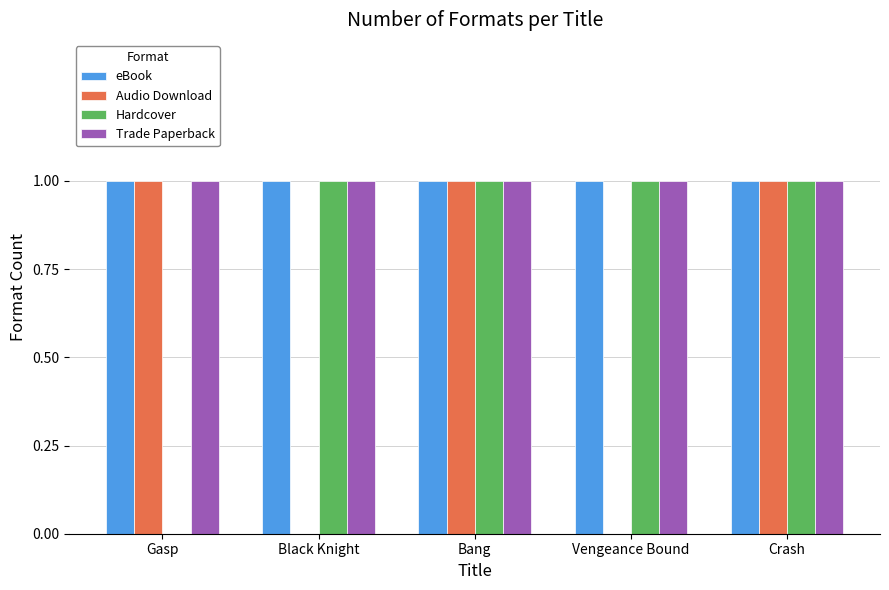

Reading left to right, transcribe all the data shown in this chart.

eBook: Gasp=1	Black Knight=1	Bang=1	Vengeance Bound=1	Crash=1
Audio Download: Gasp=1	Black Knight=0	Bang=1	Vengeance Bound=0	Crash=1
Hardcover: Gasp=0	Black Knight=1	Bang=1	Vengeance Bound=1	Crash=1
Trade Paperback: Gasp=1	Black Knight=1	Bang=1	Vengeance Bound=1	Crash=1